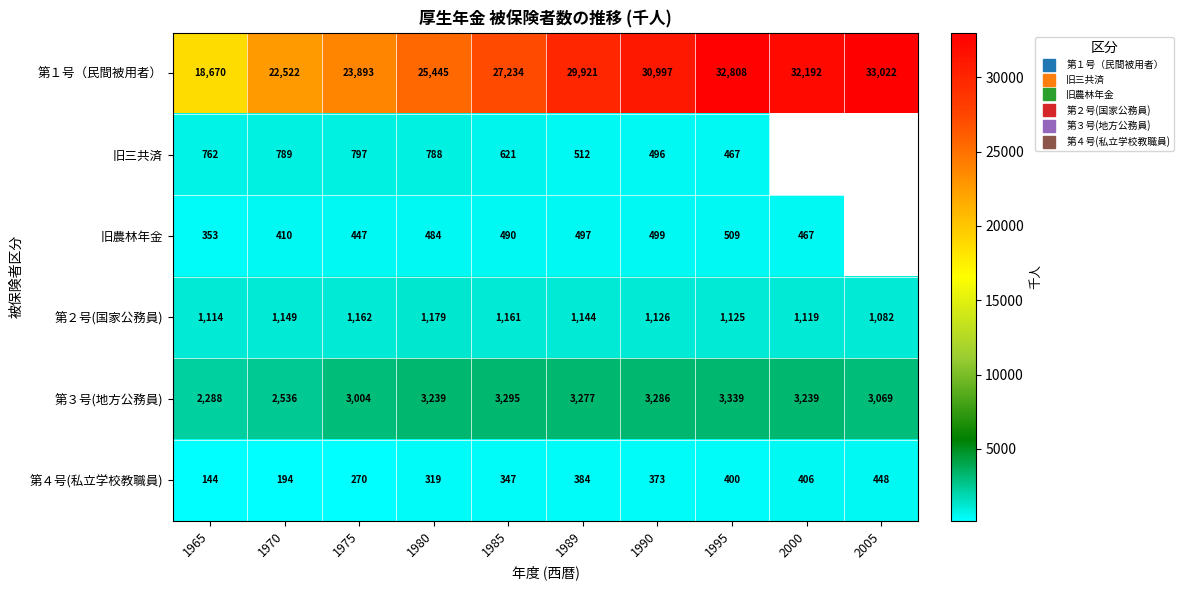

What is the sum of all 第２号(国家公務員) values?

11361.0